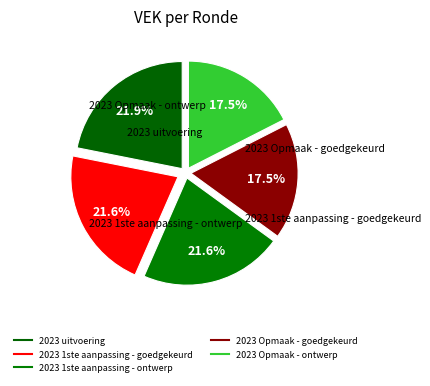

Is there any slice that represents more than half of the pie?

No